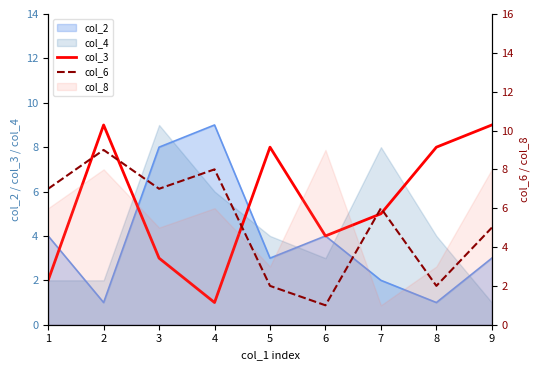

Where does the col_6 series first go above 6?

1